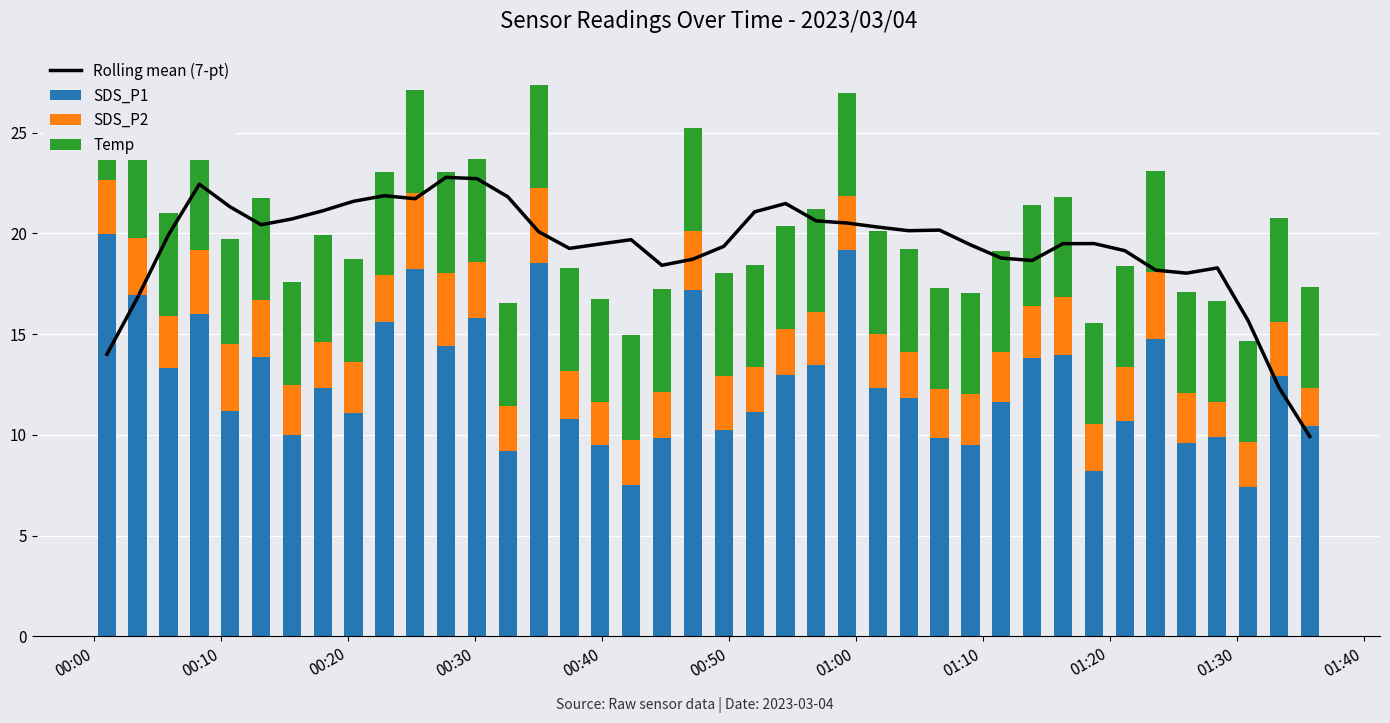

What is the difference between the second highest and minimum values in the Rolling mean (7-pt) series?

12.8